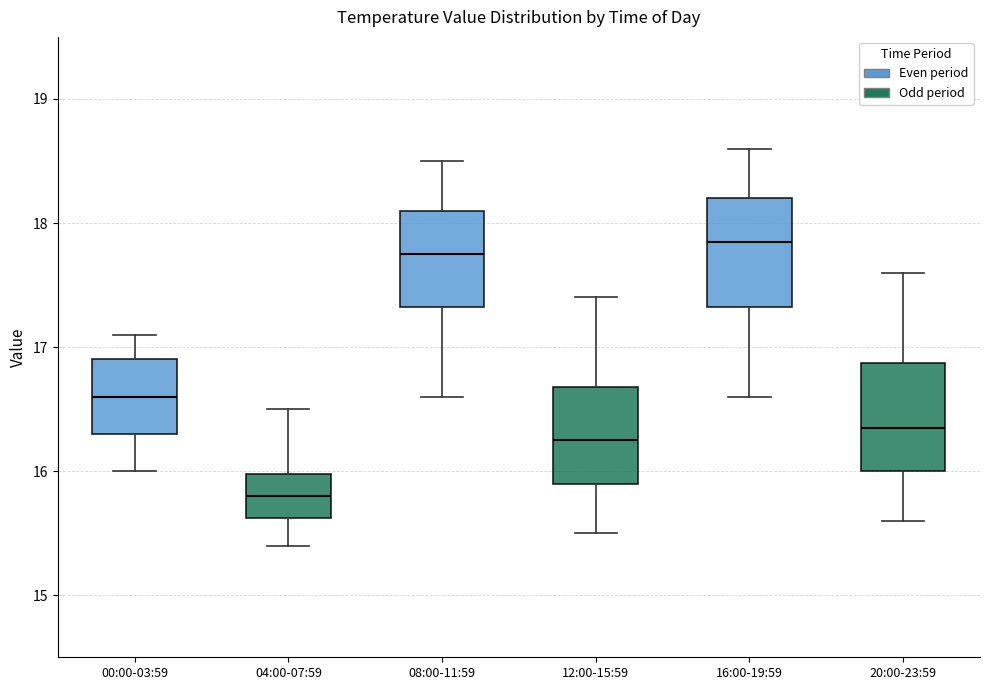

Which box's median line is the highest?

16:00-19:59